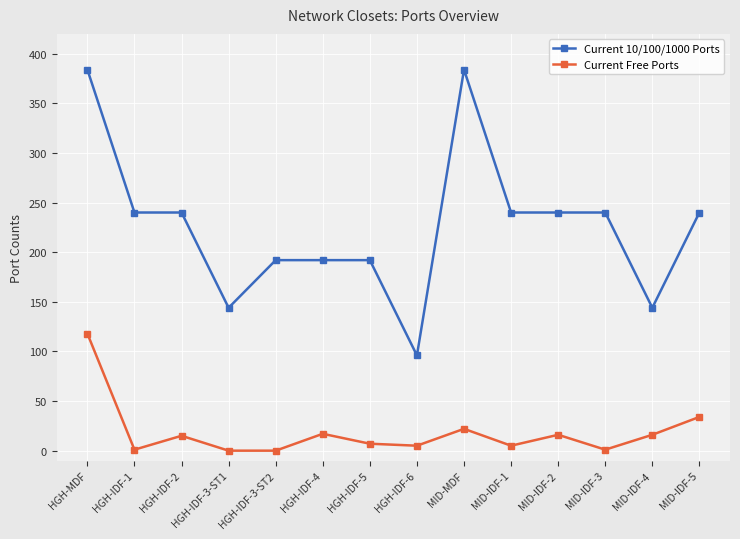

Between HGH-MDF and HGH-IDF-5, which series saw the biggest shift?

Current 10/100/1000 Ports